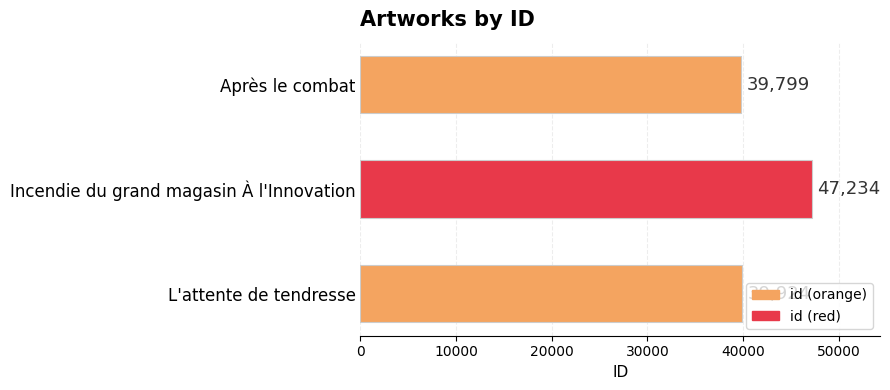

What is the difference between the maximum and minimum values?

7435